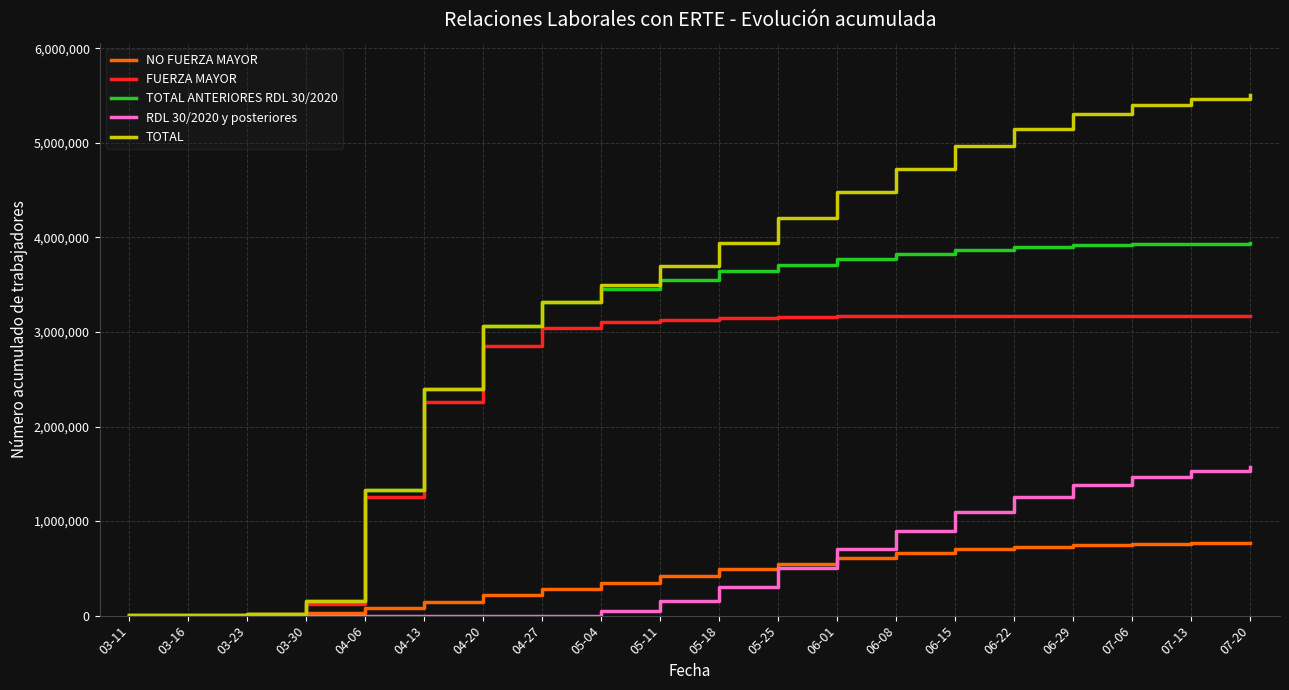

Which series has the largest total across all categories?

TOTAL